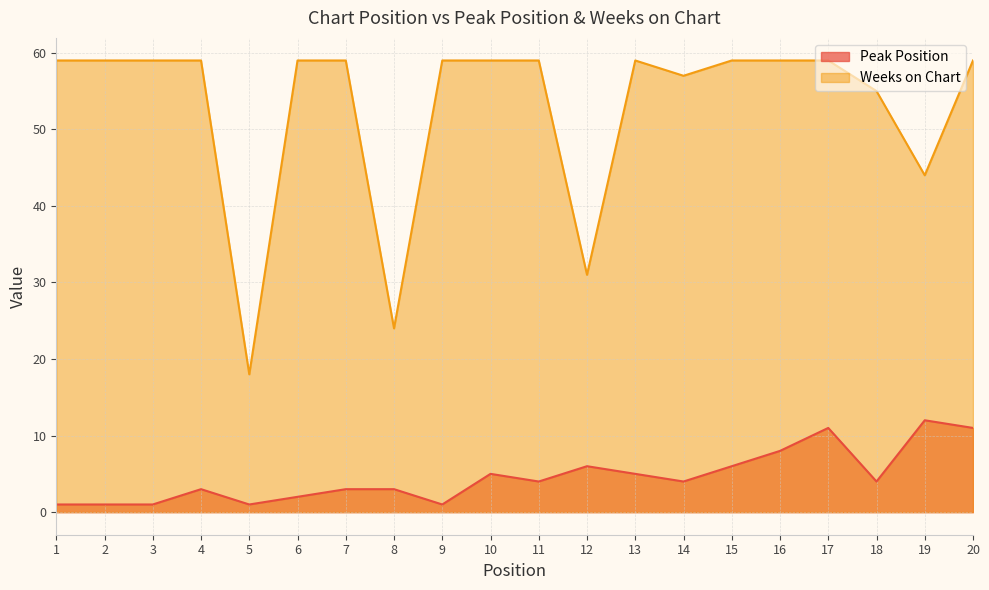

Reading left to right, what are all the values shown in this chart?

Peak Position: 1	1	1	3	1	2	3	3	1	5	4	6	5	4	6	8	11	4	12	11
Weeks on Chart: 59	59	59	59	18	59	59	24	59	59	59	31	59	57	59	59	59	55	44	59